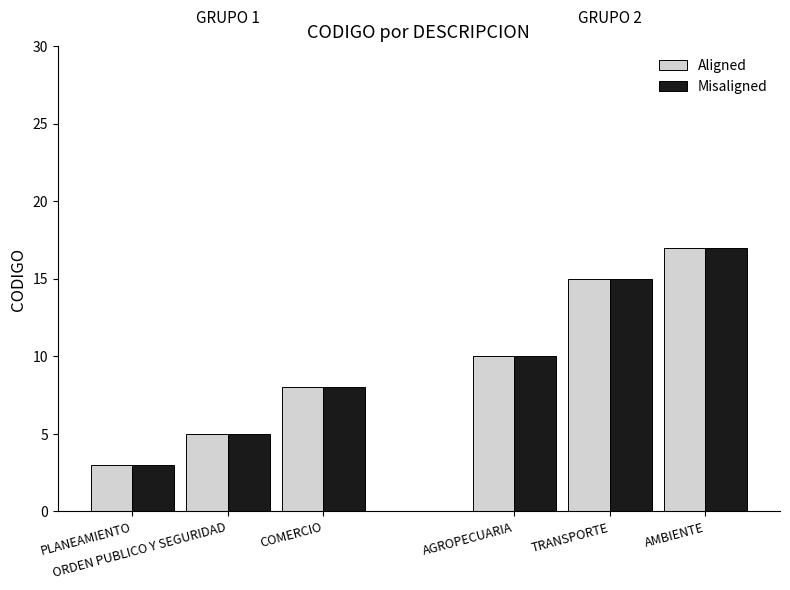

Which category has the lowest value in the Aligned series?

PLANEAMIENTO